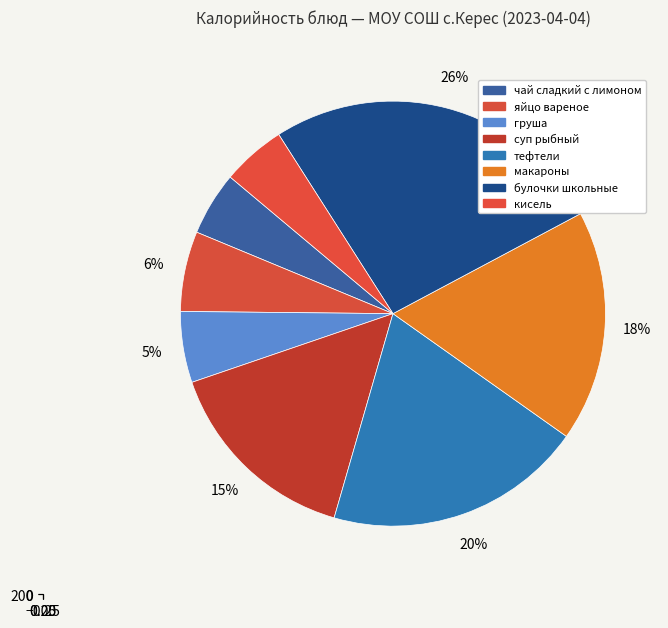

To the nearest percent, what portion does суп рыбный represent?

15%